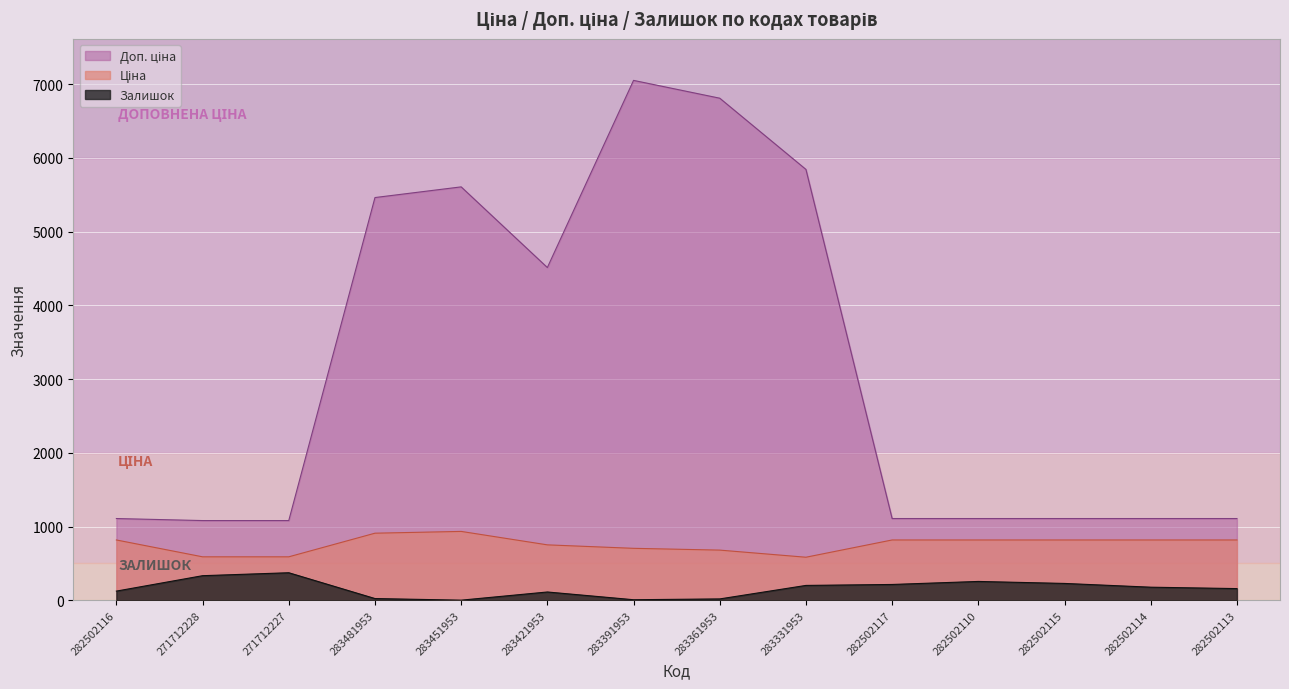

How many values in the Залишок series are below 178?

7